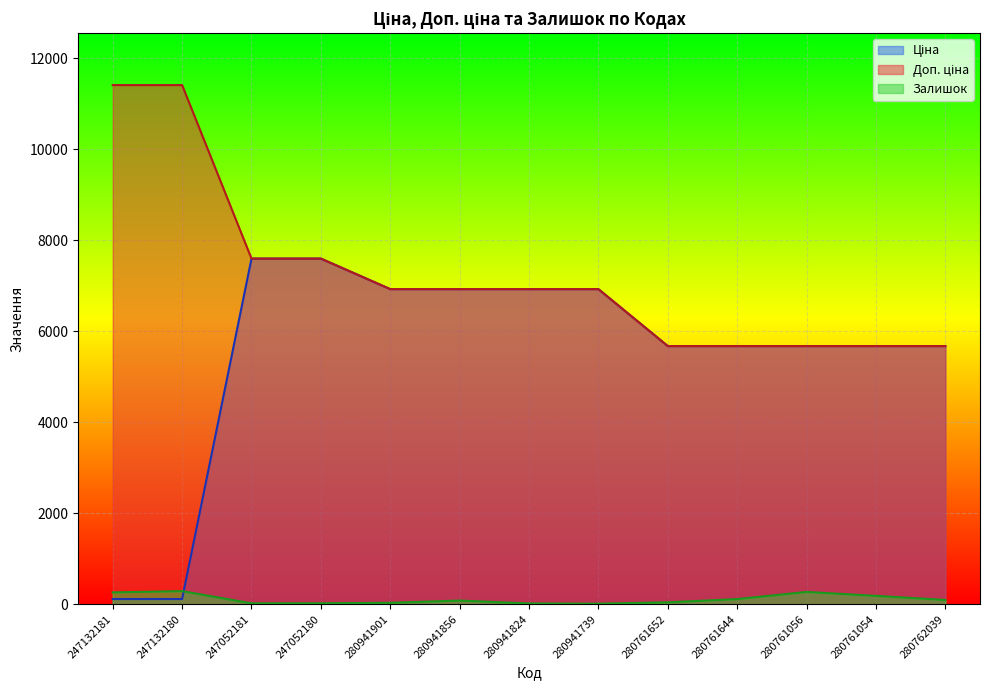

How many lines are shown in the chart?

3